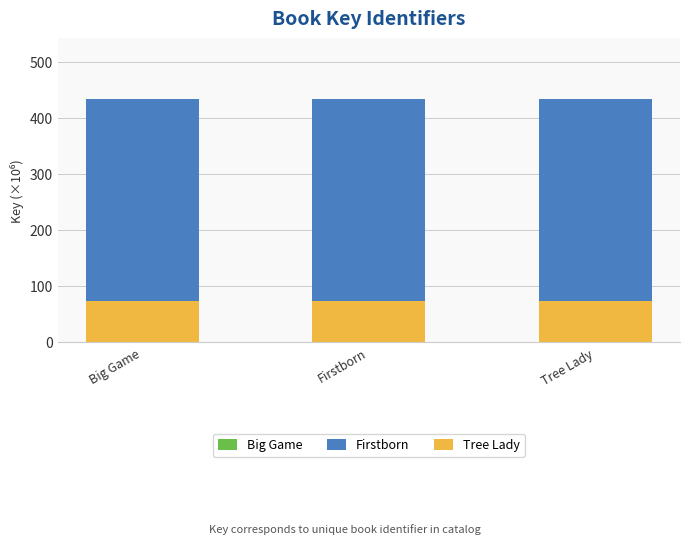

At which label is Tree Lady closest to 74?

Big Game